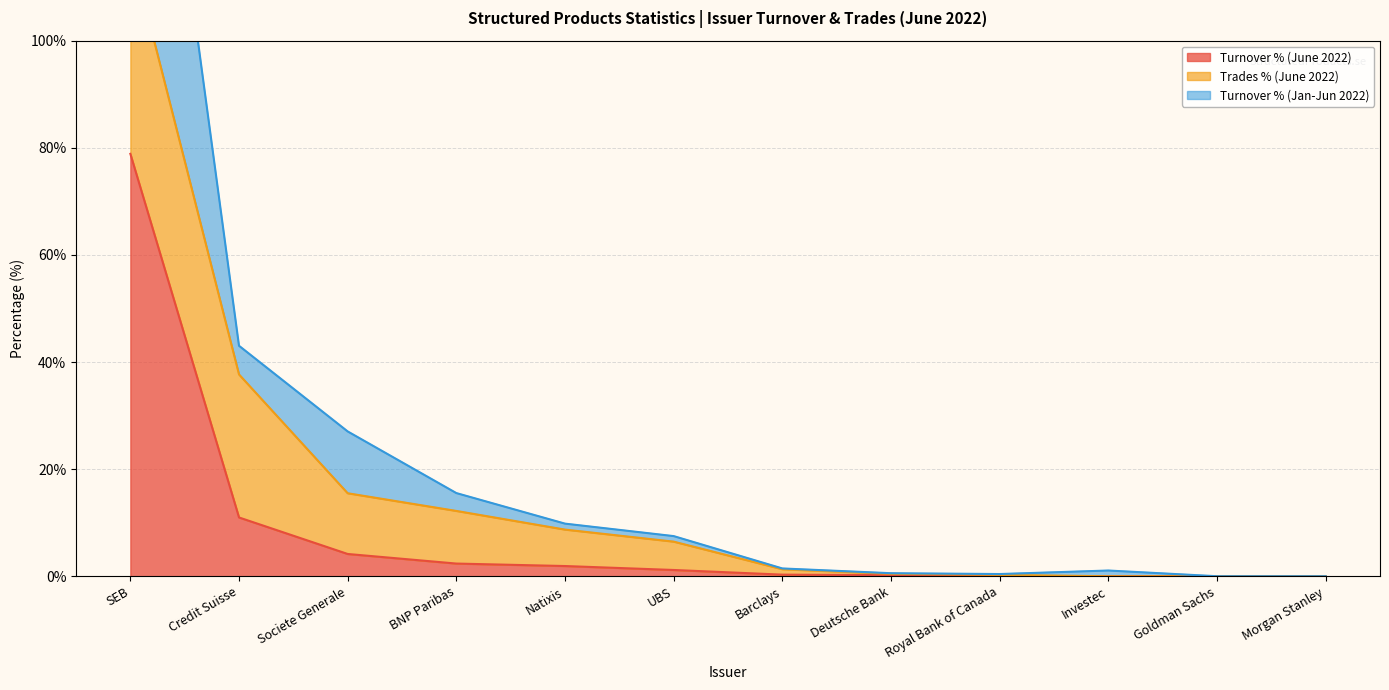

True or false: Turnover % (June 2022) has a value of 0.0 at Goldman Sachs.

True